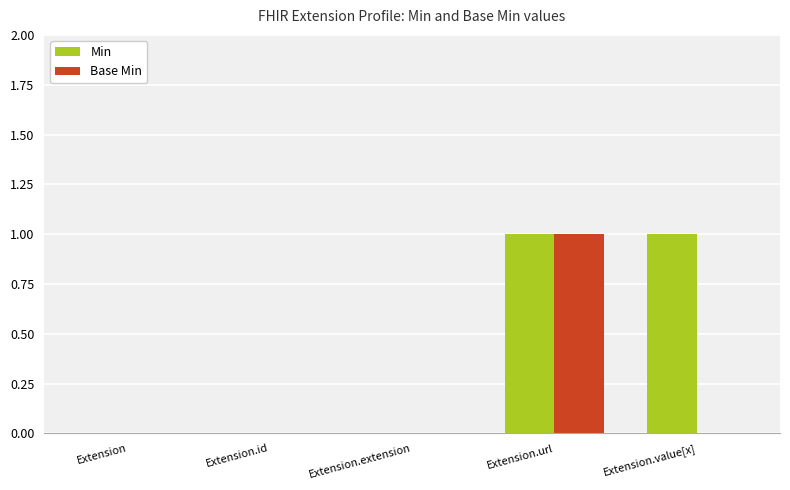

True or false: Min has a value of 0 at Extension.

True